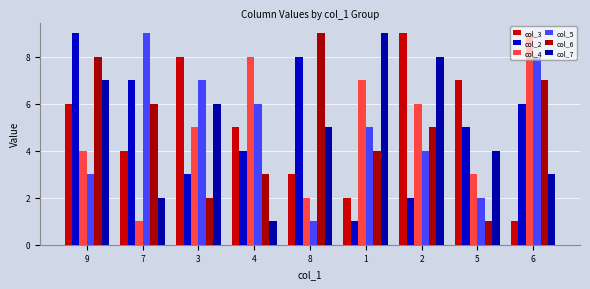

Are the bars grouped side by side (vs. stacked)?

Yes